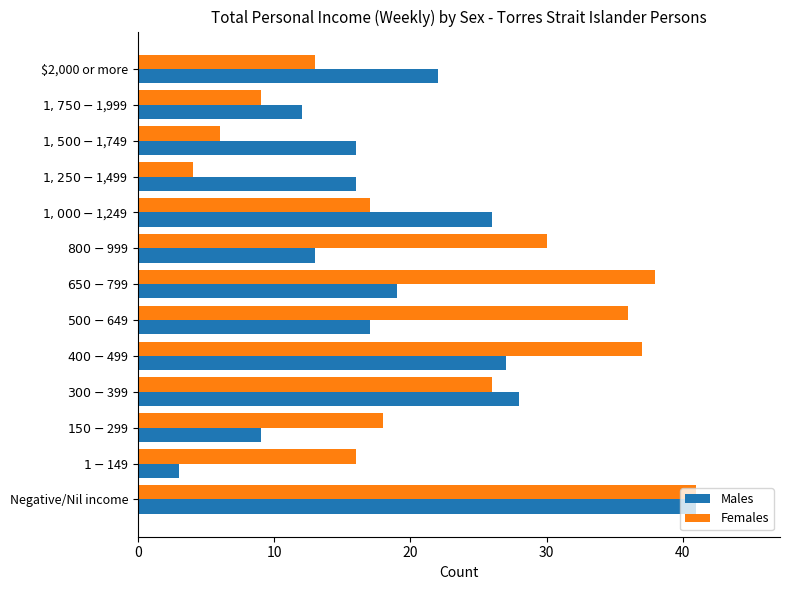

Rank the series by their average value, from lowest to highest.

Males, Females